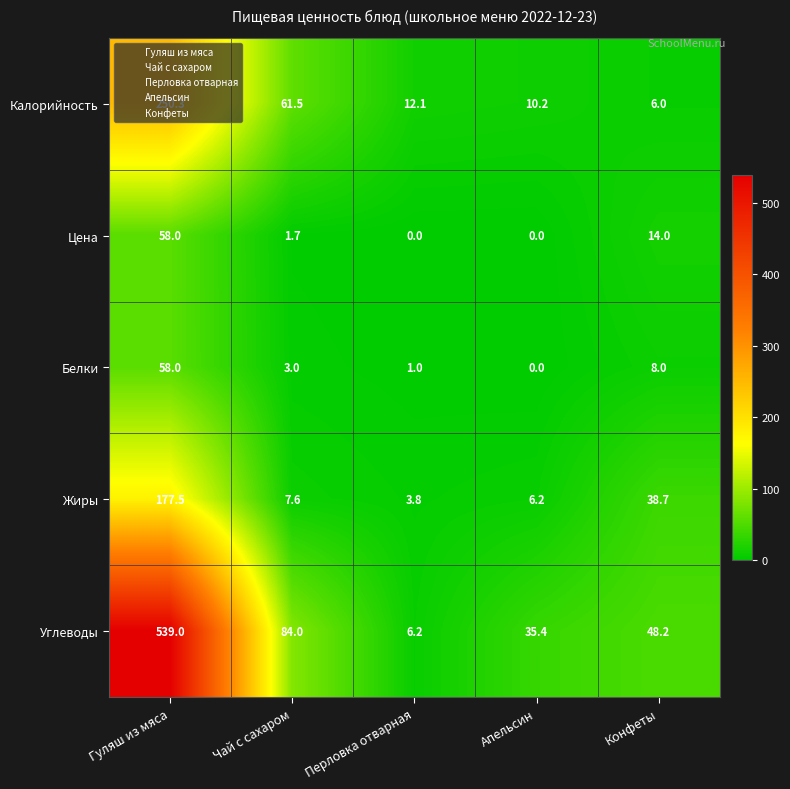

What is the difference between the maximum and second lowest values in the Жиры series?

171.3